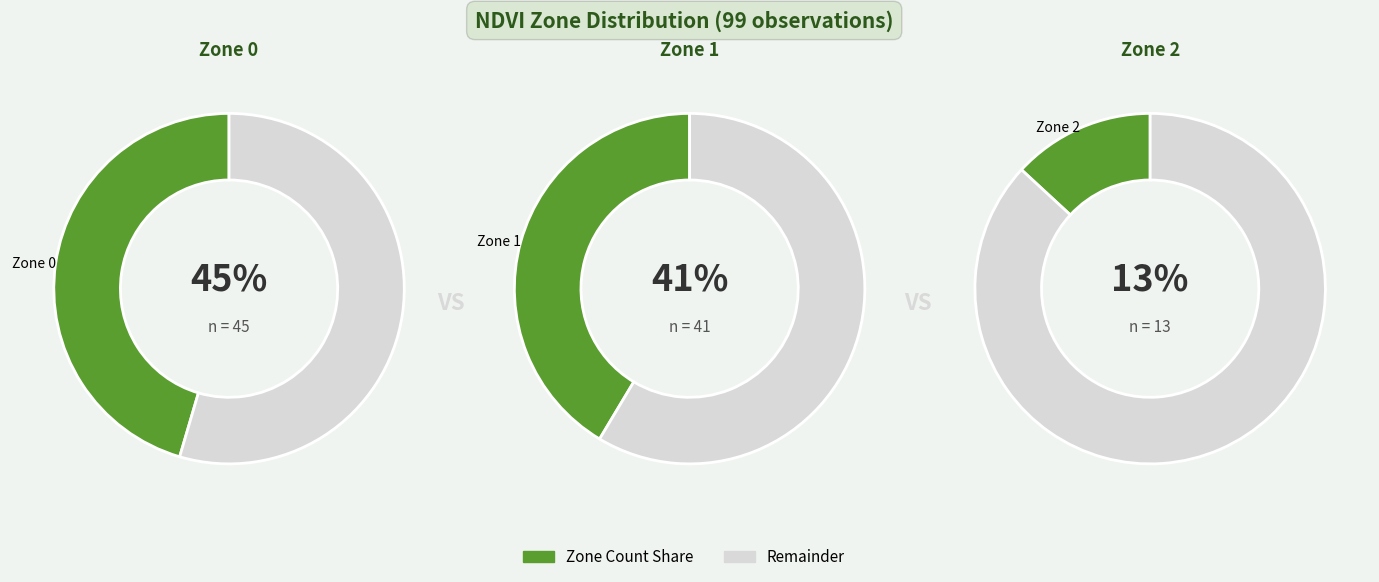

What is the change in value from Zone 1 to Zone 2?

-28